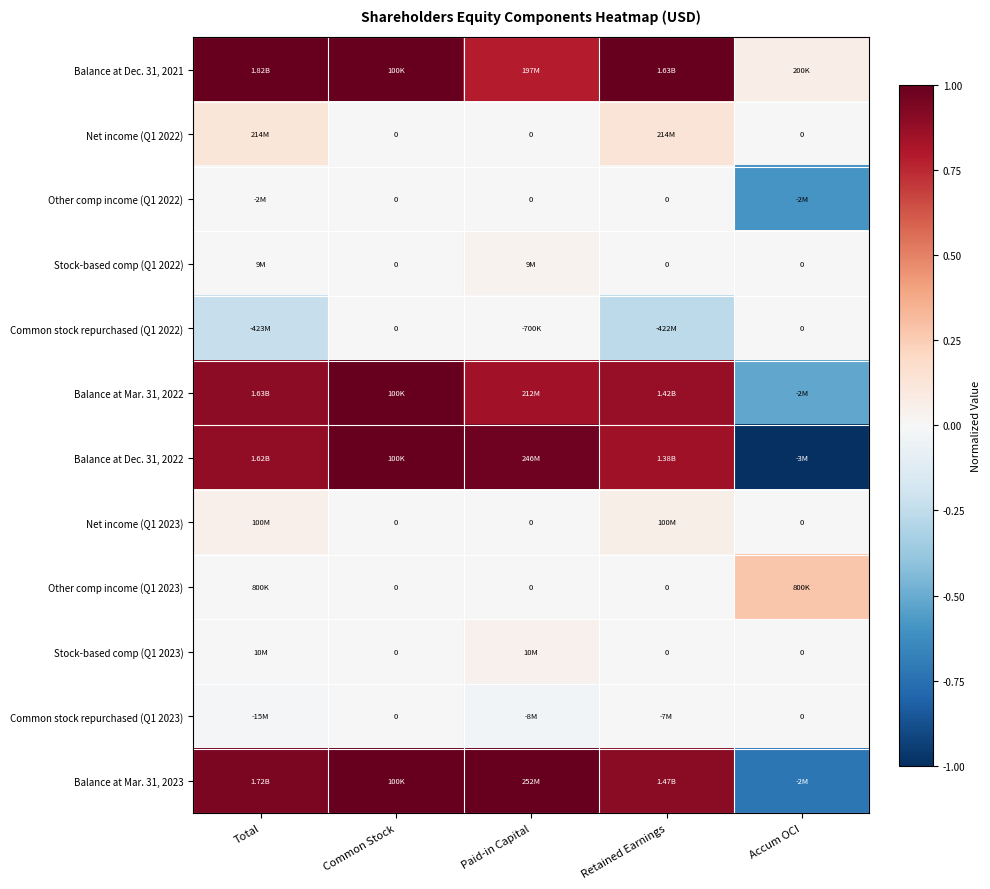

Which category has the highest value in the Other comp income (Q1 2022) series?

Common Stock